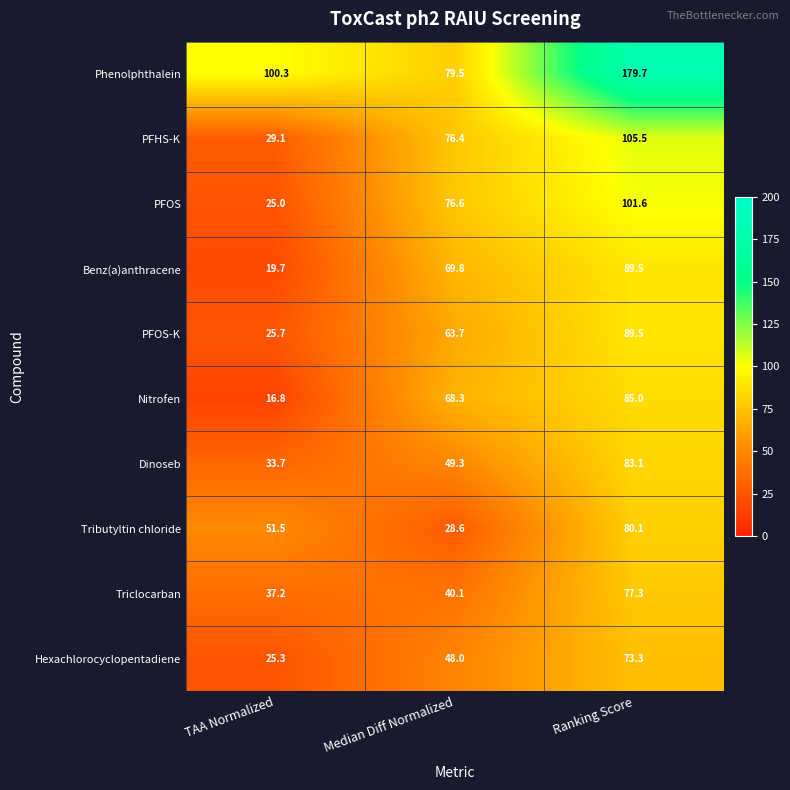

List the labels in order of PFOS-K value, largest first.

Ranking Score, Median Diff Normalized, TAA Normalized